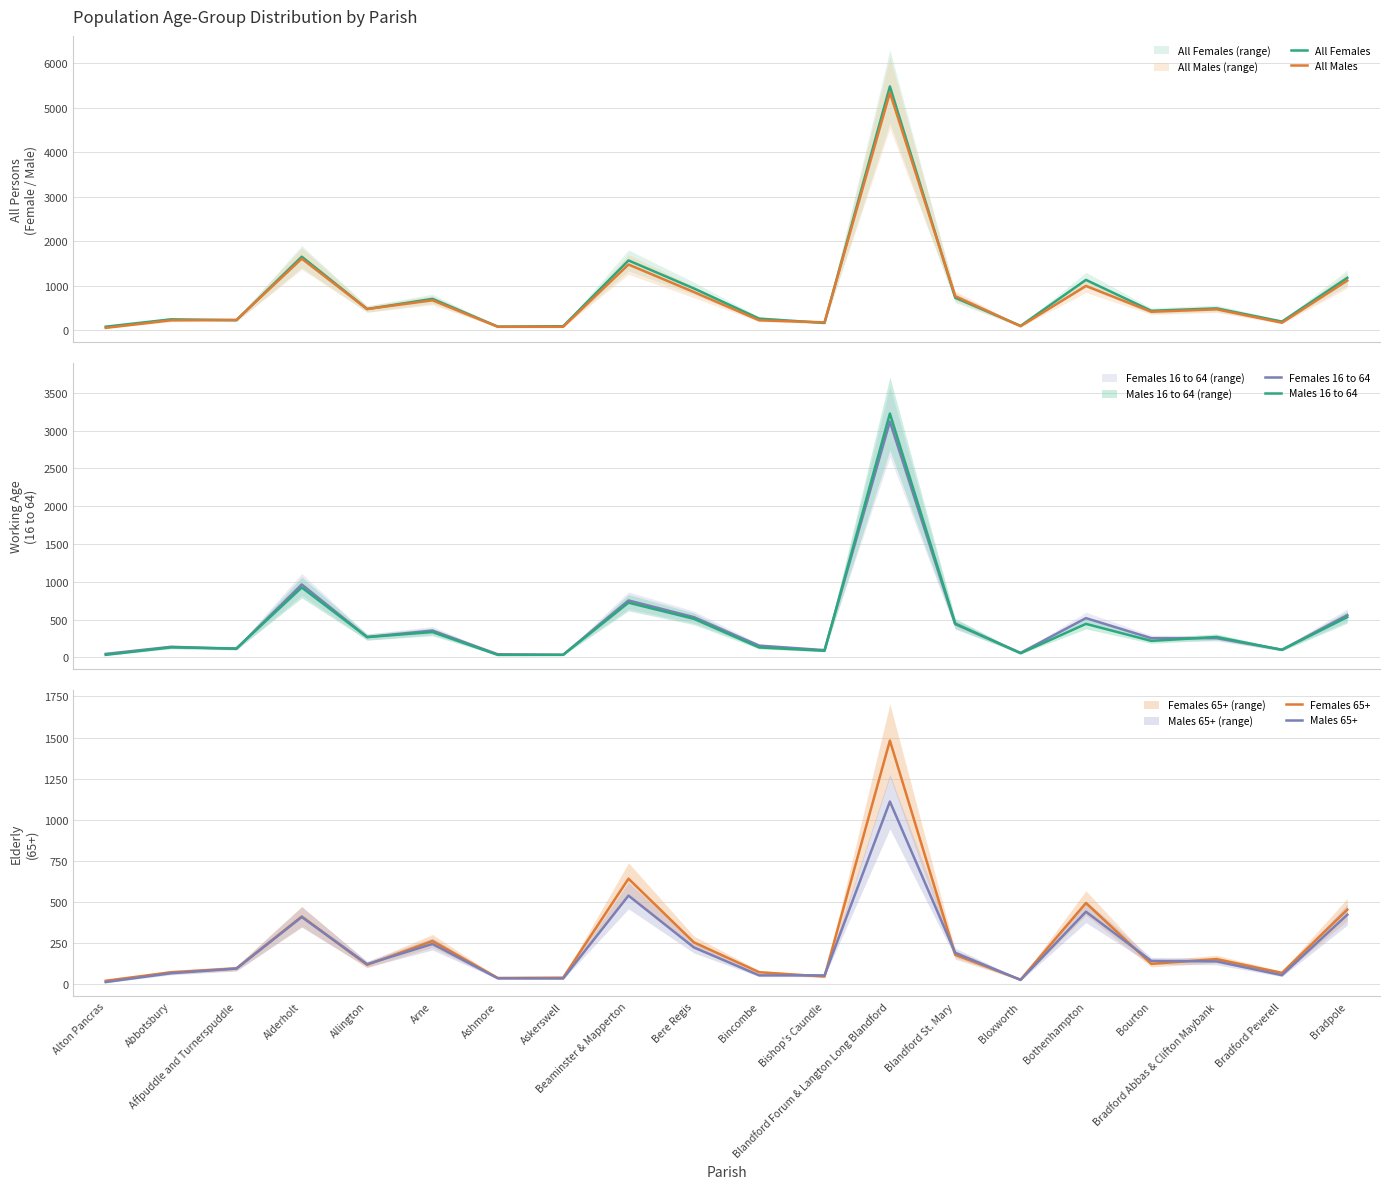

Which series has the widest spread of values?

All Females